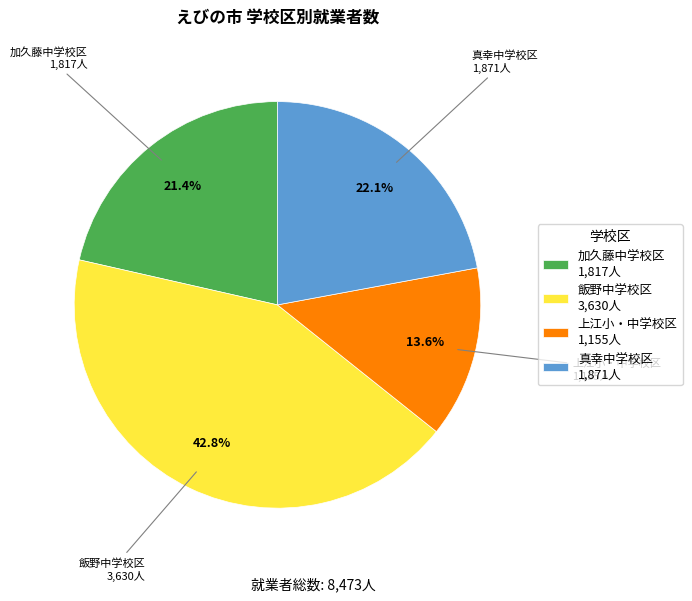

To the nearest percent, what is the difference between the largest and smallest slice percentages?

29%